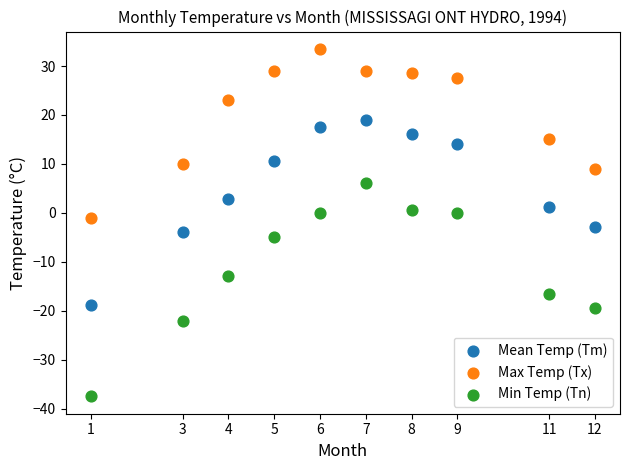

What are all the series names shown in the legend?

Mean Temp (Tm), Max Temp (Tx), Min Temp (Tn)